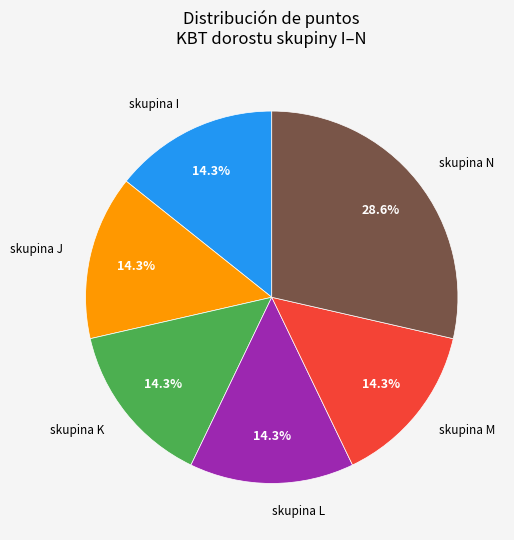

Which slice is the largest?

skupina N